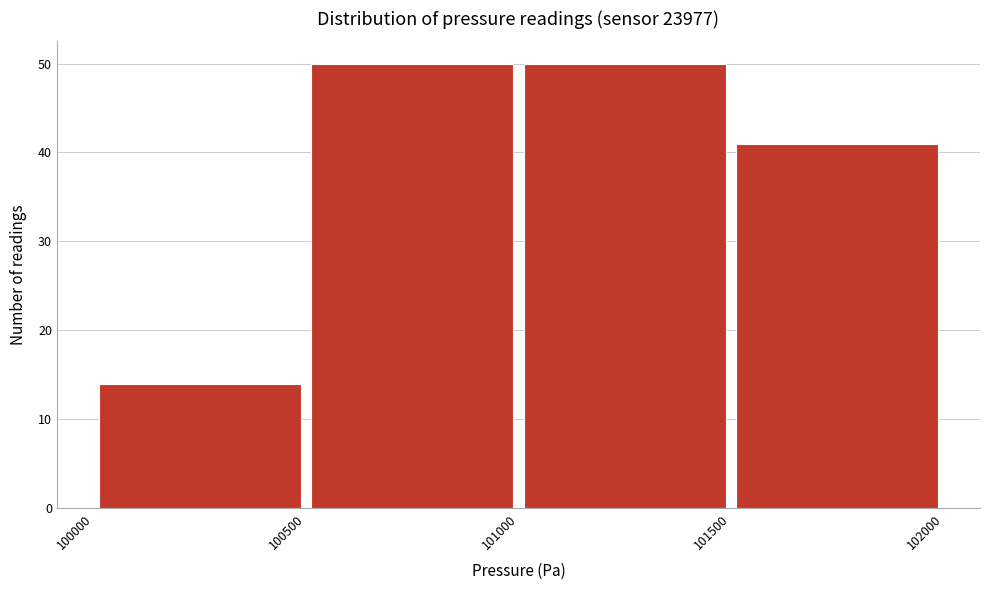

Reading left to right, transcribe this chart: for each bar, give the range it covers on the x-axis and its height. The values are not printed on the chart, so give them approximately, as read against the axis.

100000 to 100500: 14
100500 to 101000: 50
101000 to 101500: 50
101500 to 102000: 41